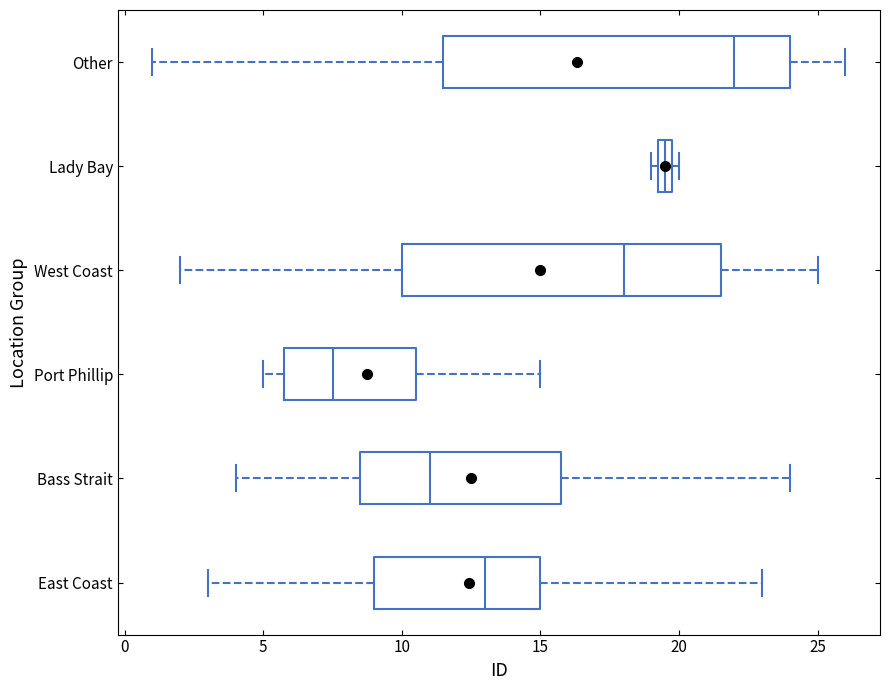

Which box is the widest, from its left edge to its right edge?

Other